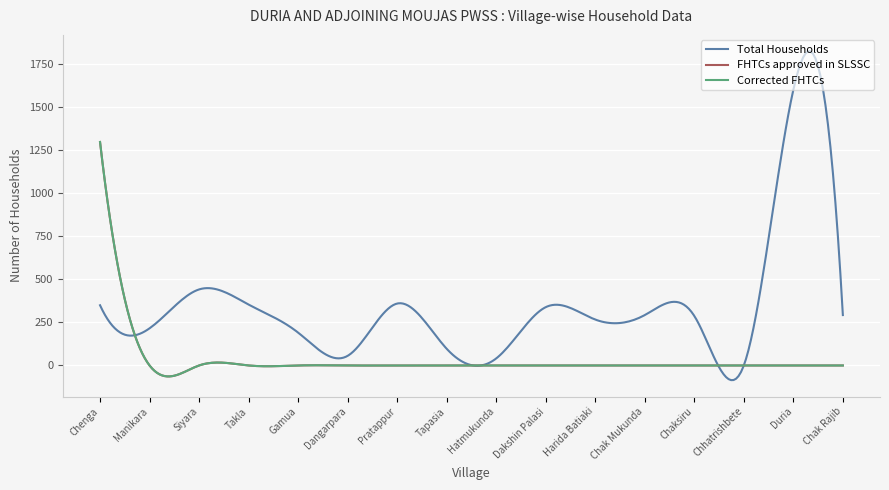

Reading left to right, list all the values displayed in this chart.

Total Households: 350	216	442	354	191	56	360	97	41	339	267	293	288	0	1602	293
FHTCs approved in SLSSC: 1299	0	0	0	0	0	0	0	0	0	0	0	0	0	0	0
Corrected FHTCs: 1299	0	0	0	0	0	0	0	0	0	0	0	0	0	0	0